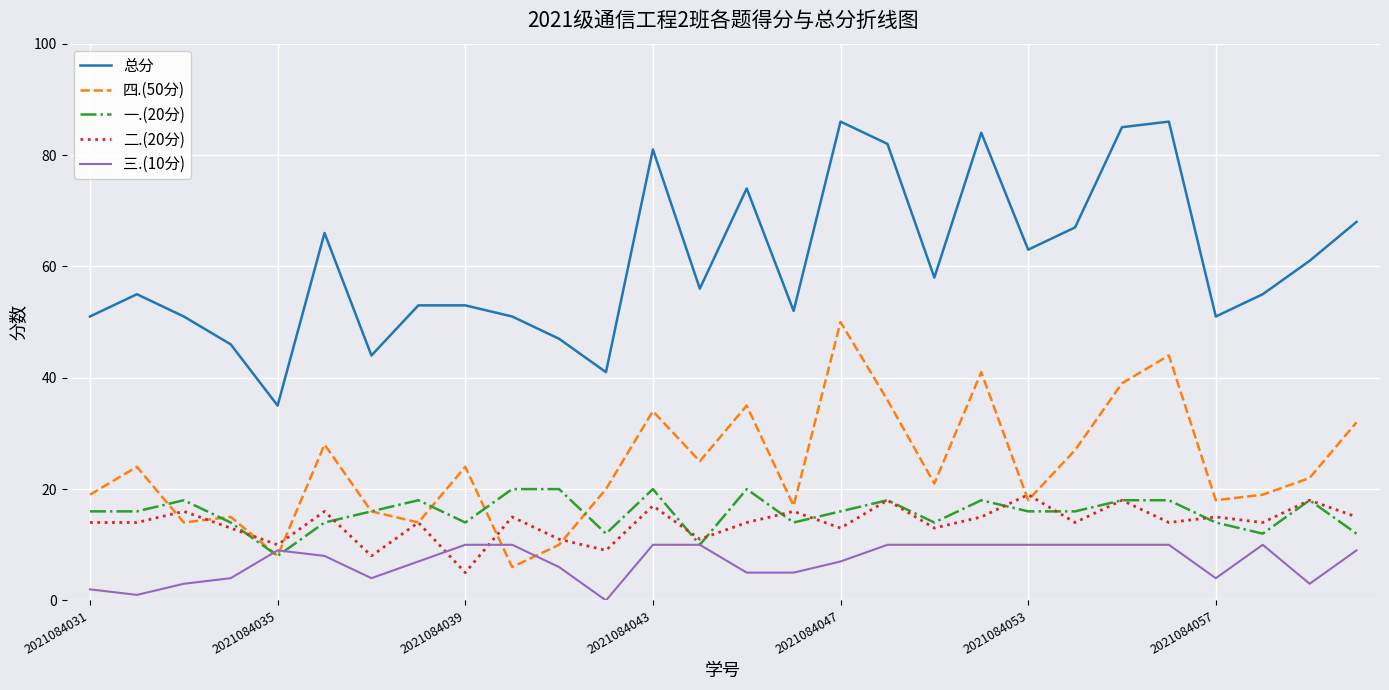

List the series in order of their peak value, highest first.

总分, 四.(50分), 一.(20分), 二.(20分), 三.(10分)